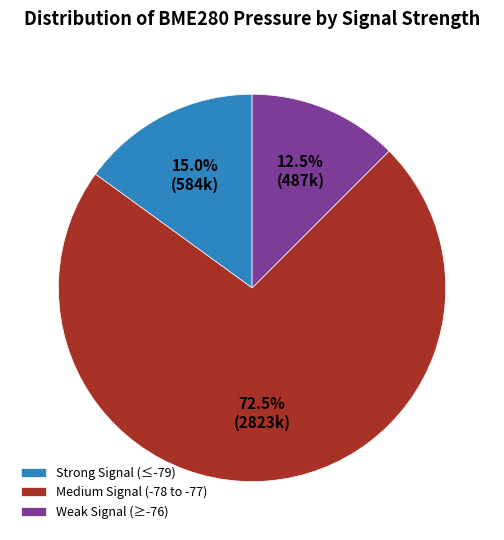

Rank the categories by value from lowest to highest.

Weak Signal (≥-76), Strong Signal (≤-79), Medium Signal (-78 to -77)